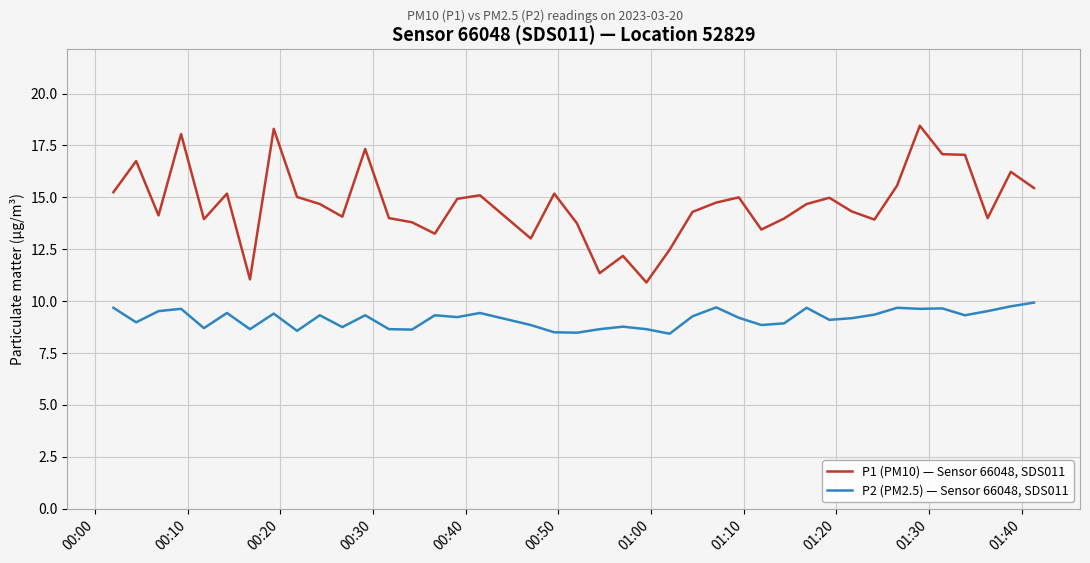

Which series has the widest spread of values?

P1 (PM10) — Sensor 66048, SDS011